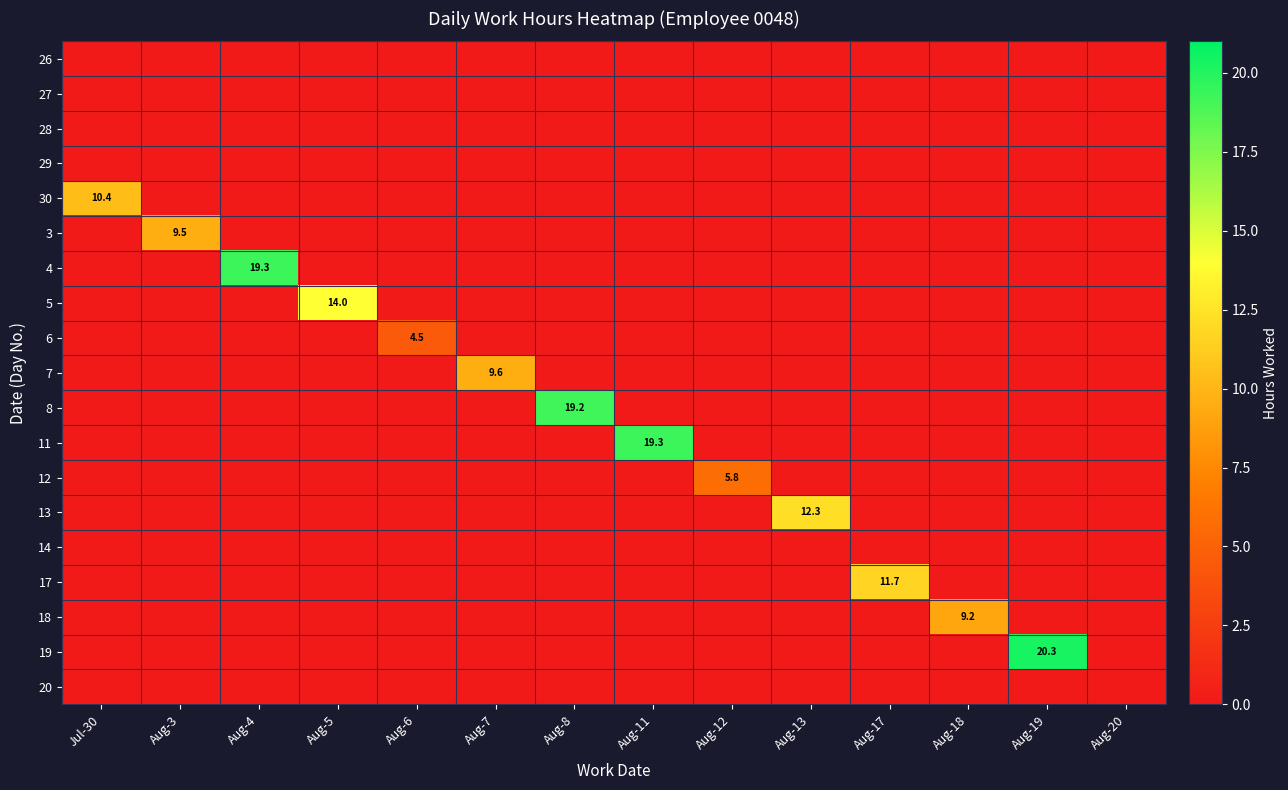

How many distinct data groups are displayed?

19